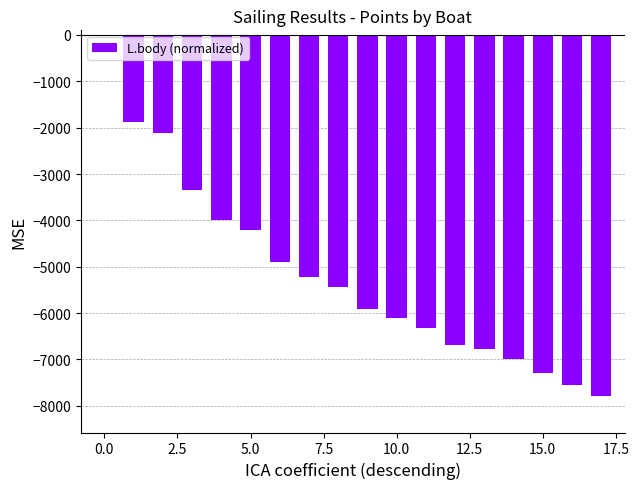

How many distinct data groups are displayed?

1